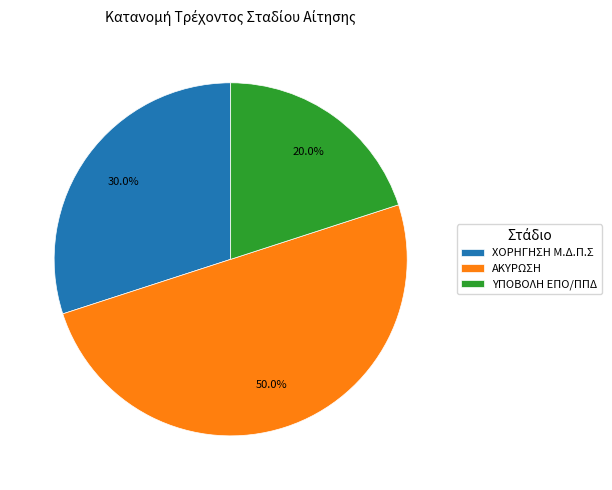

To the nearest percent, what is the average slice percentage?

33%